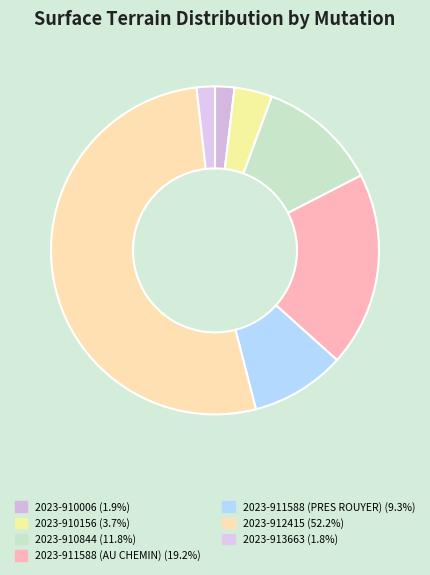

What is the smallest slice in the pie chart?

2023-913663